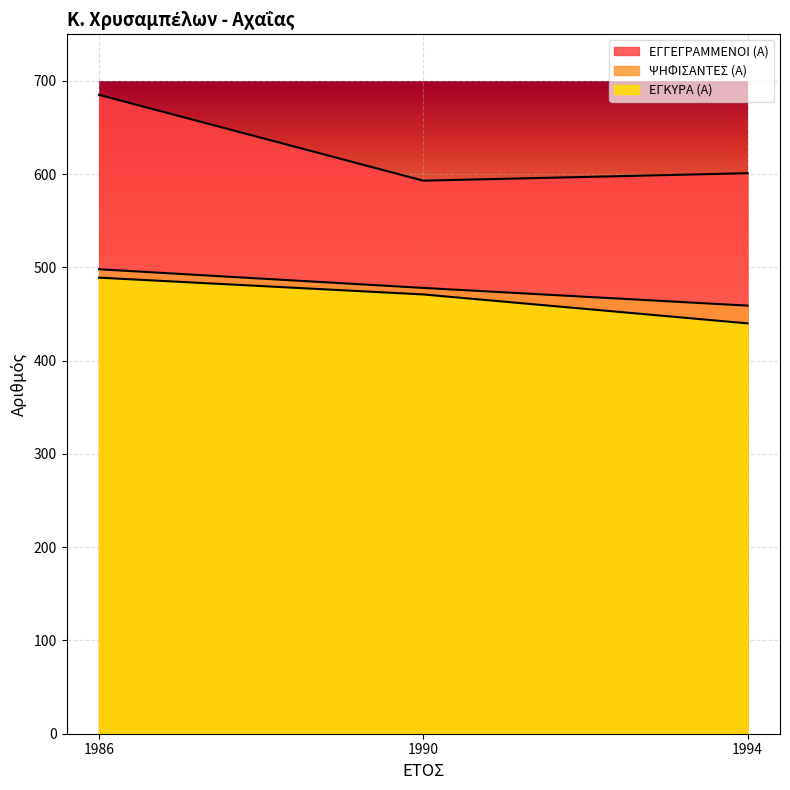

Which category has the lowest value in the ΕΓΚΥΡΑ (Α) series?

1994